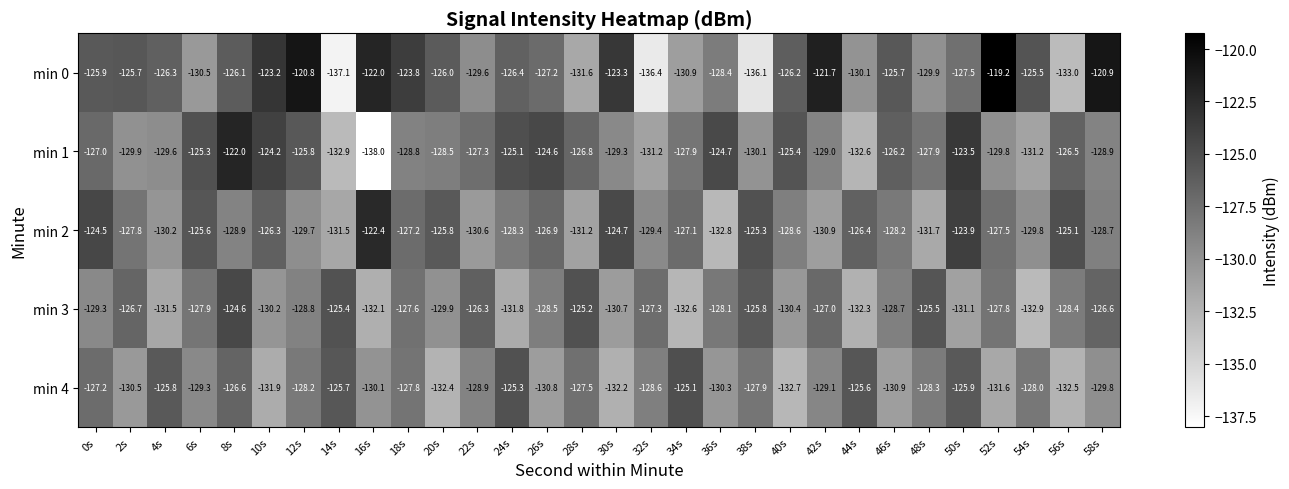

Count the number of data series in this chart.

5